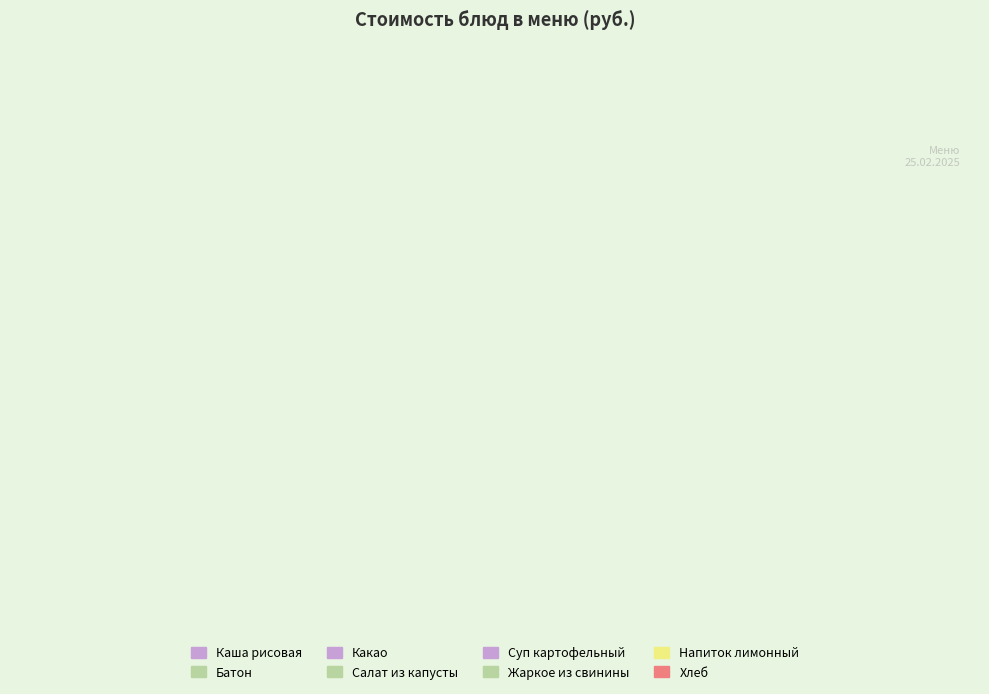

Is it true that Напиток лимонный is 1% of the pie?

False